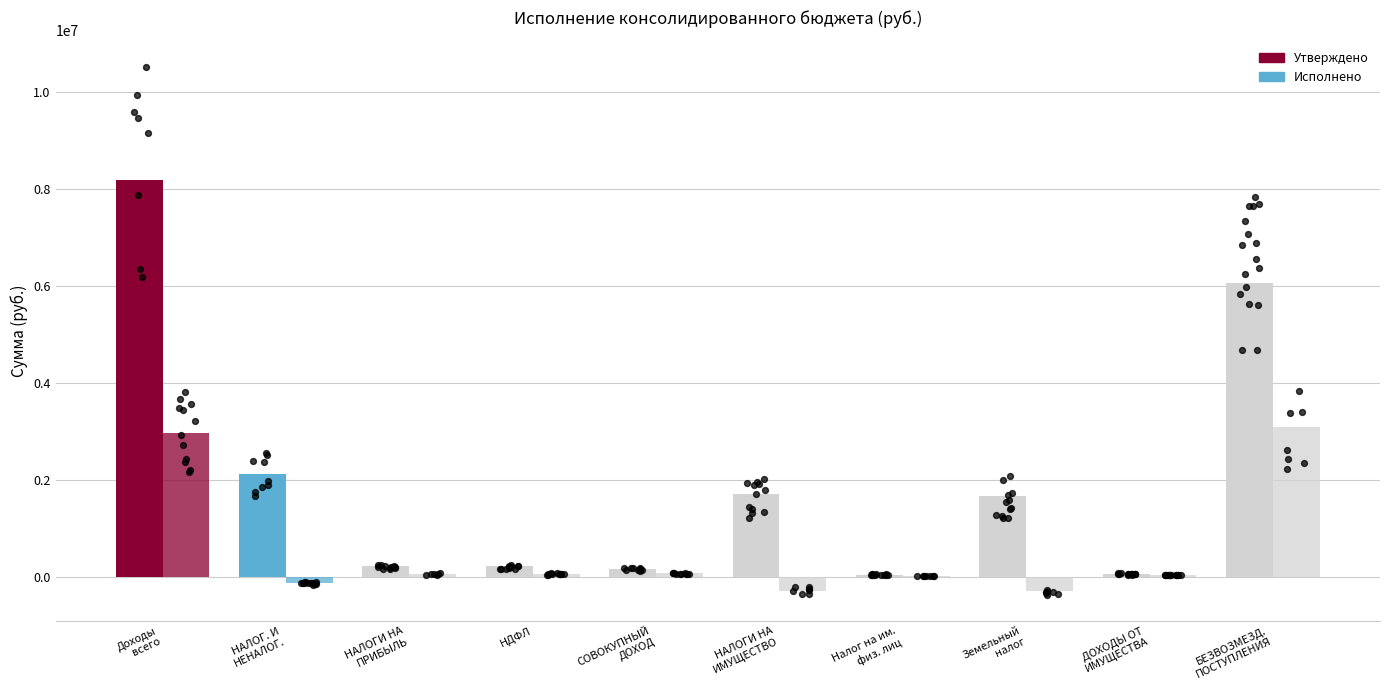

What is the total value across all series at СОВОКУПНЫЙ
ДОХОД?

218640.0